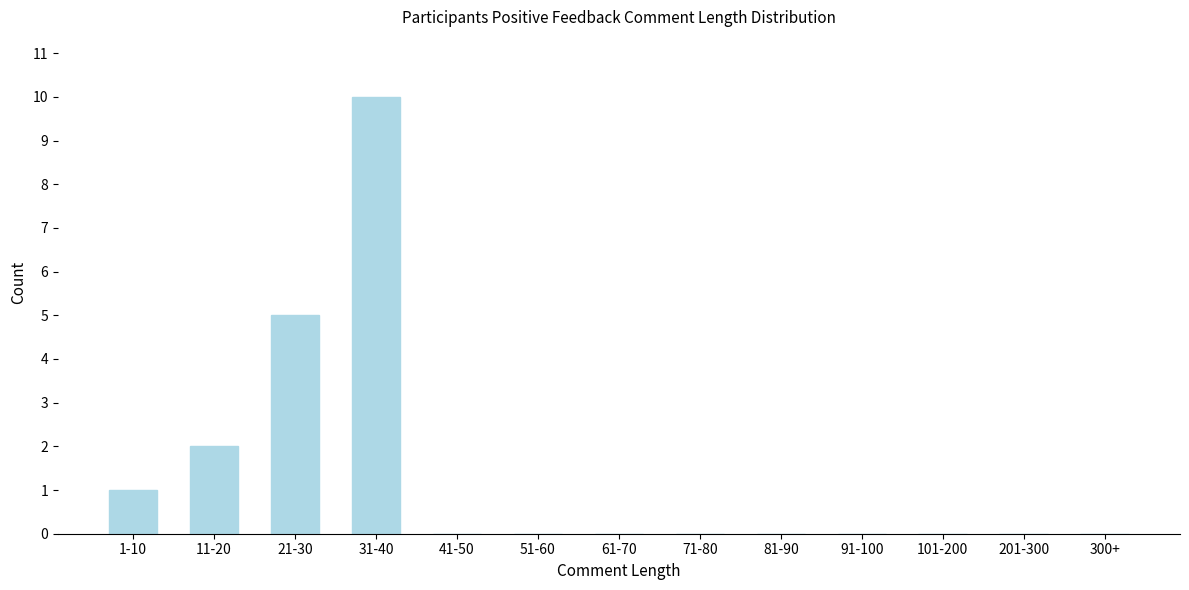

Reading left to right, extract all data points from this chart.

1-10=1	11-20=2	21-30=5	31-40=10	41-50=0	51-60=0	61-70=0	71-80=0	81-90=0	91-100=0	101-200=0	201-300=0	300+=0